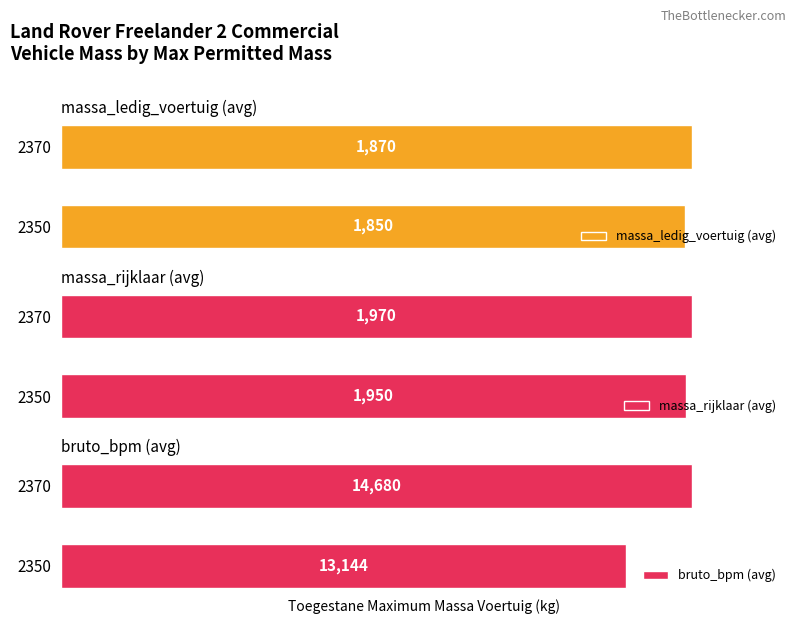

What is the difference between the highest and lowest values at 2370?

12810